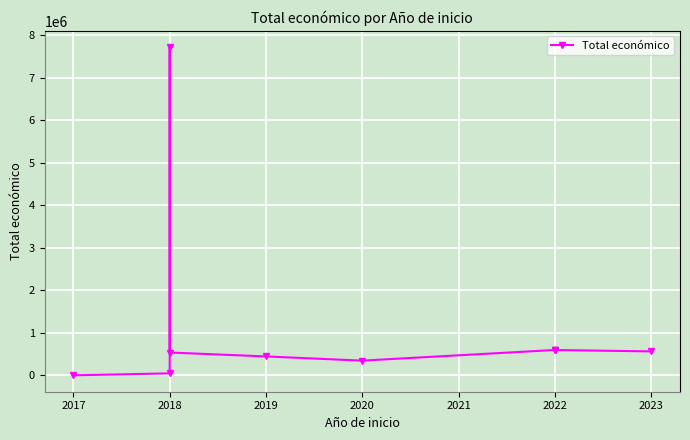

Is this an area chart (filled region under the line)?

No